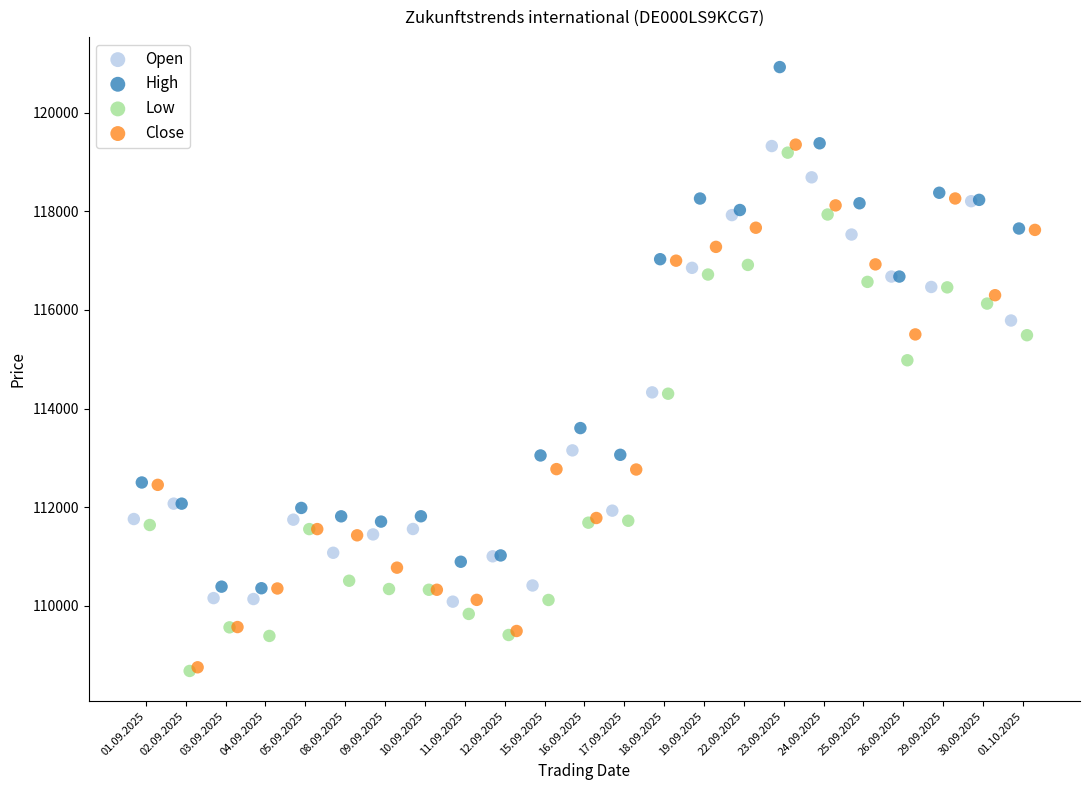

Which series contains the highest Y value?

High